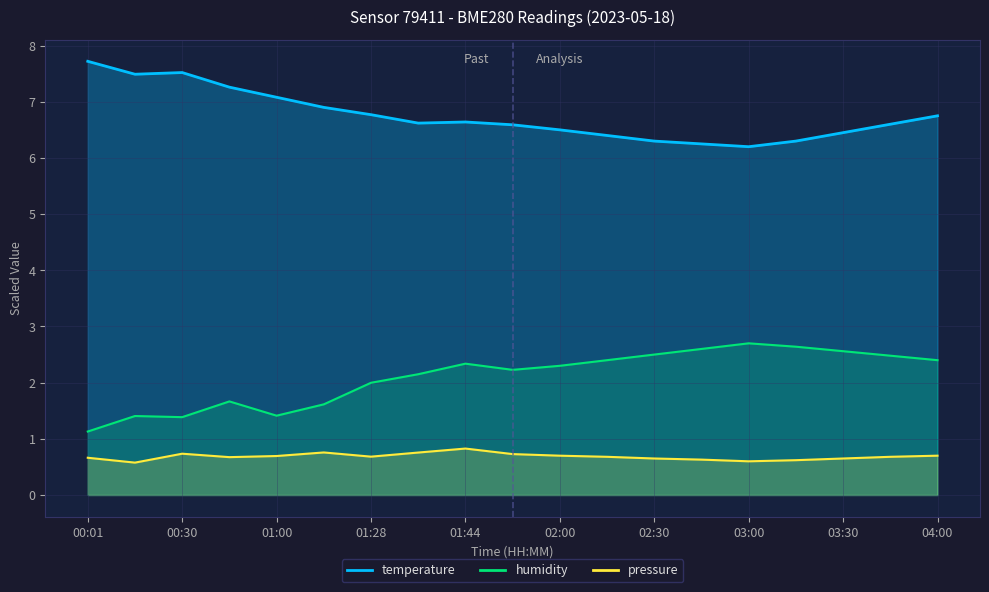

At which label does pressure_scaled reach its peak?

01:44